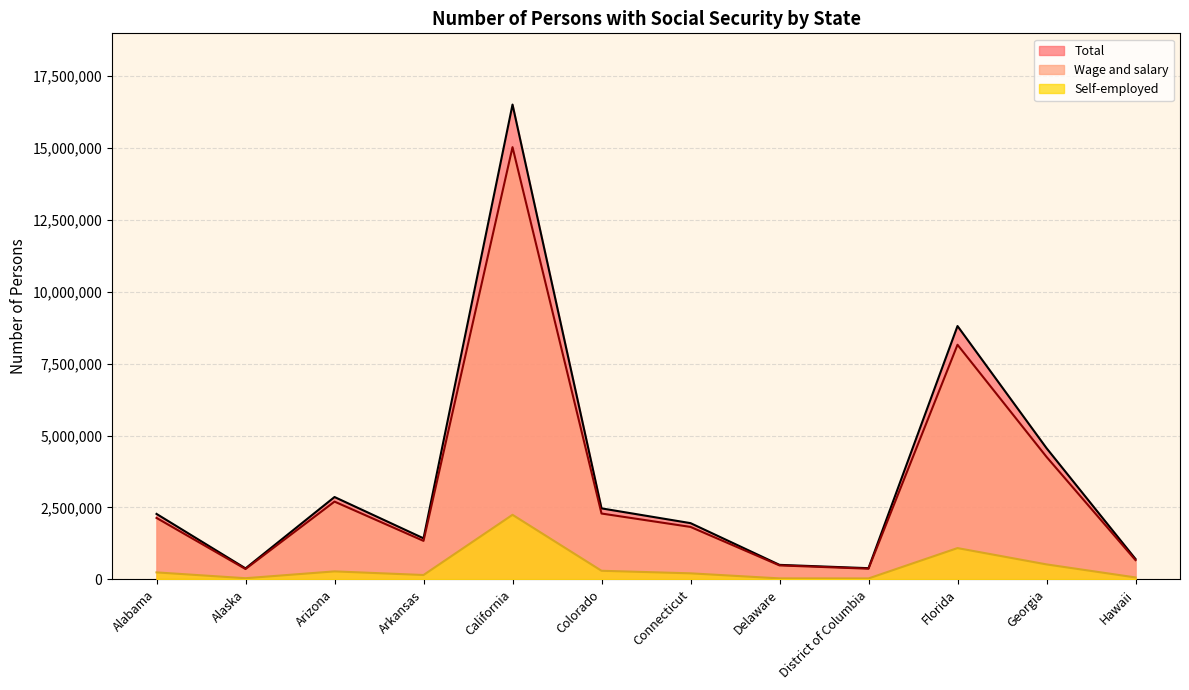

True or false: Wage and salary and Total cross at least once.

False